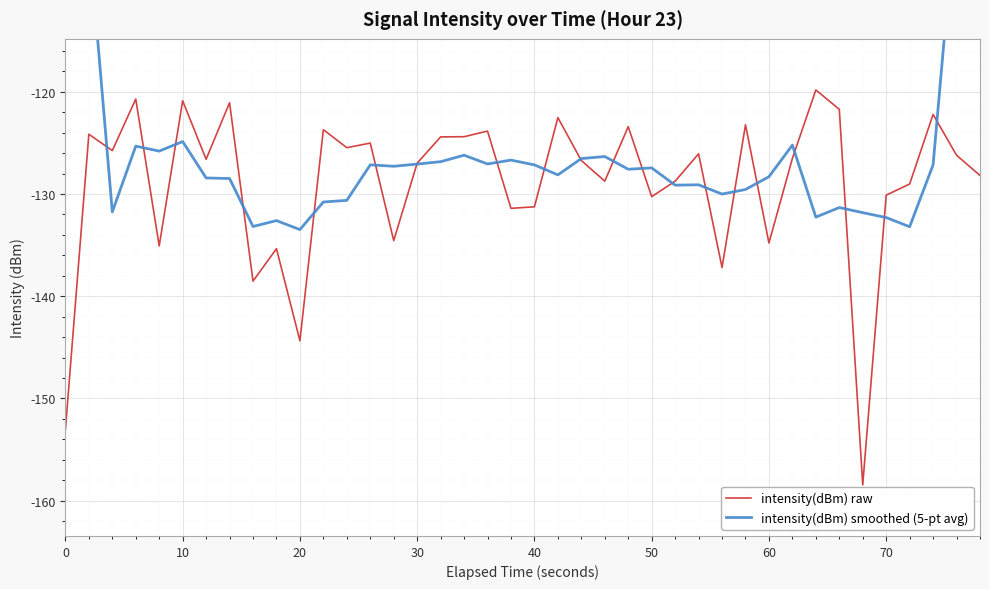

How many data points in intensity(dBm) smoothed (5-pt avg) are above -127?

13